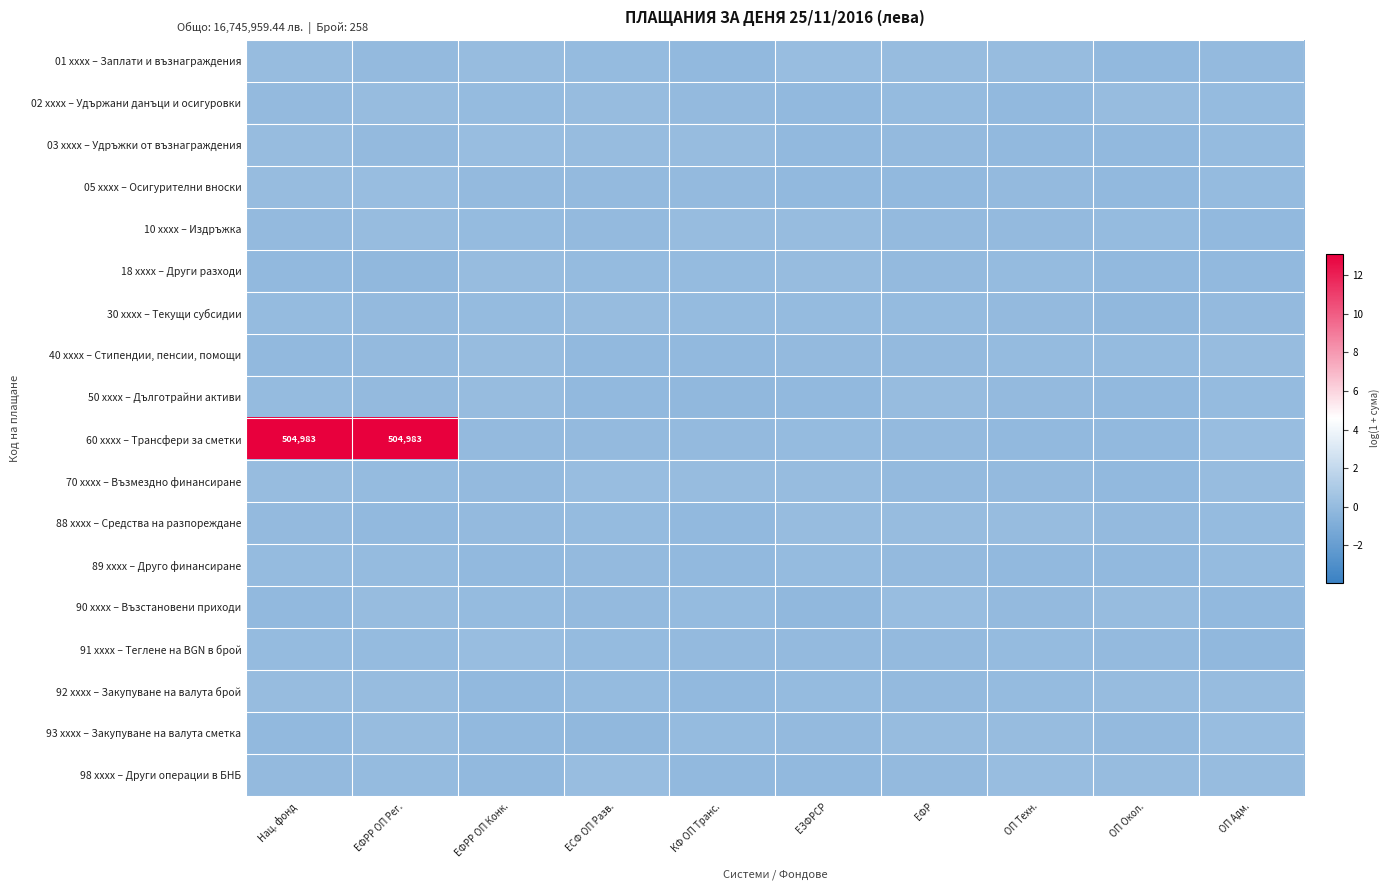

Which series changed the most between ЕФРР ОП Рег. and ОП Техн.?

60 xxxx – Трансфери за сметки